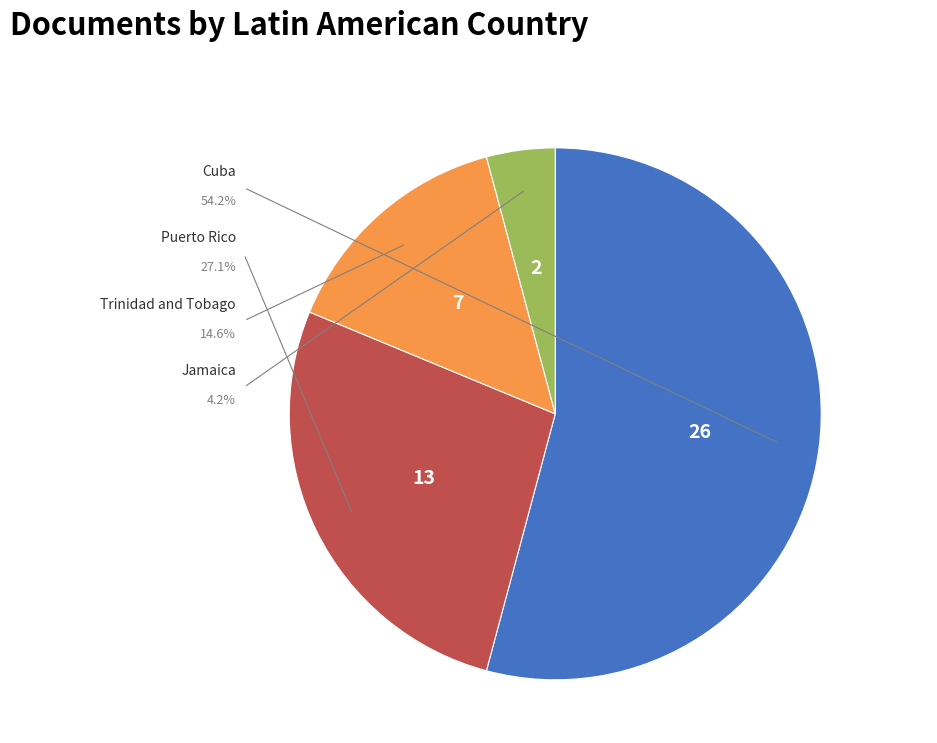

The Cuba slice represents 54% of the pie. True or false?

True